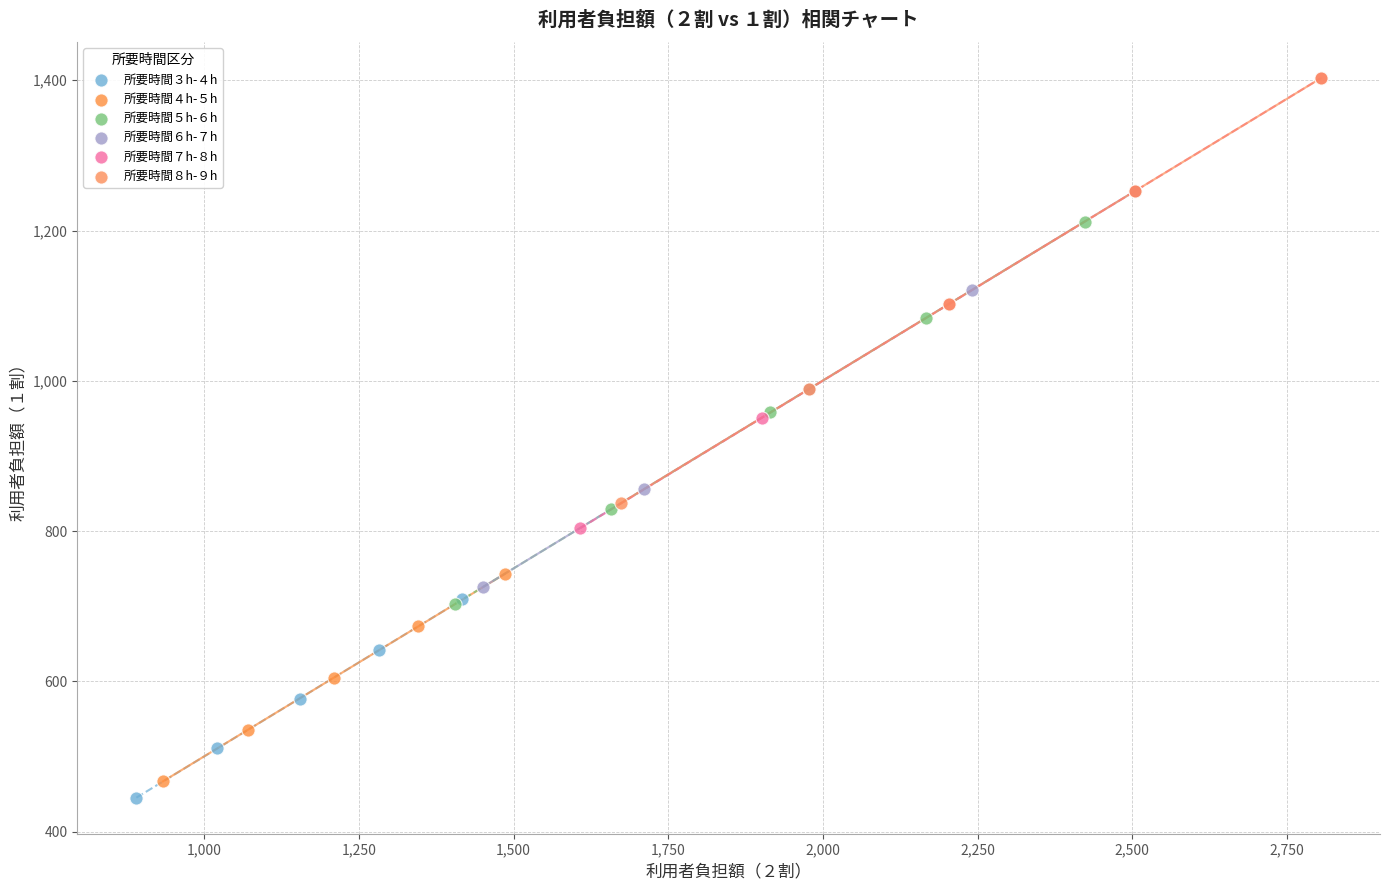

Which series has the largest Y range (max minus min)?

所要時間７h-８h